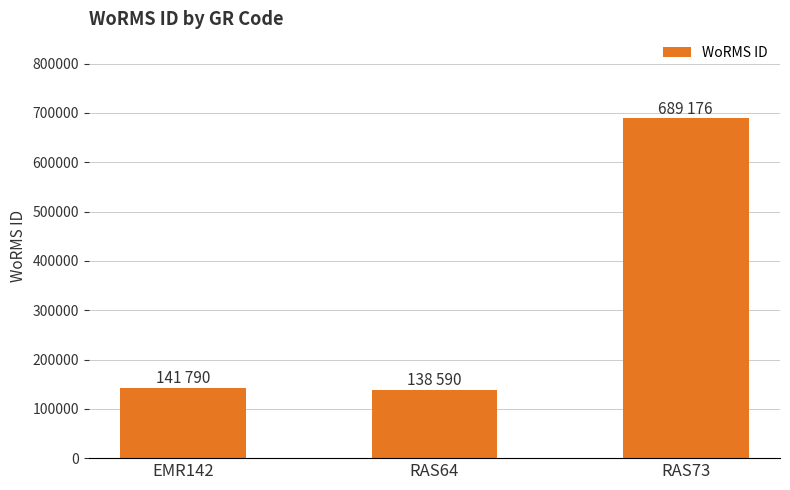

Approximately how many times larger is the value at EMR142 compared to RAS73?

0.2